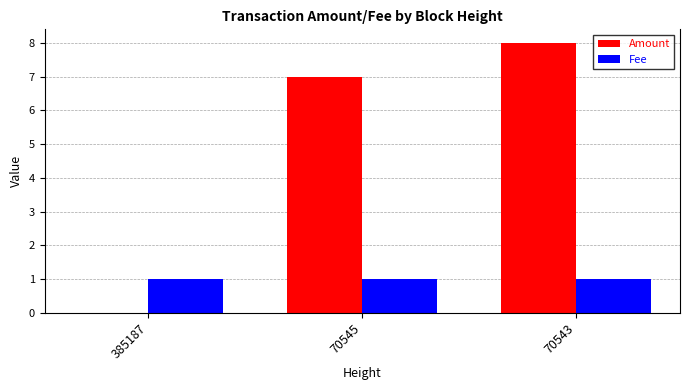

What are all the series names shown in the legend?

Amount, Fee